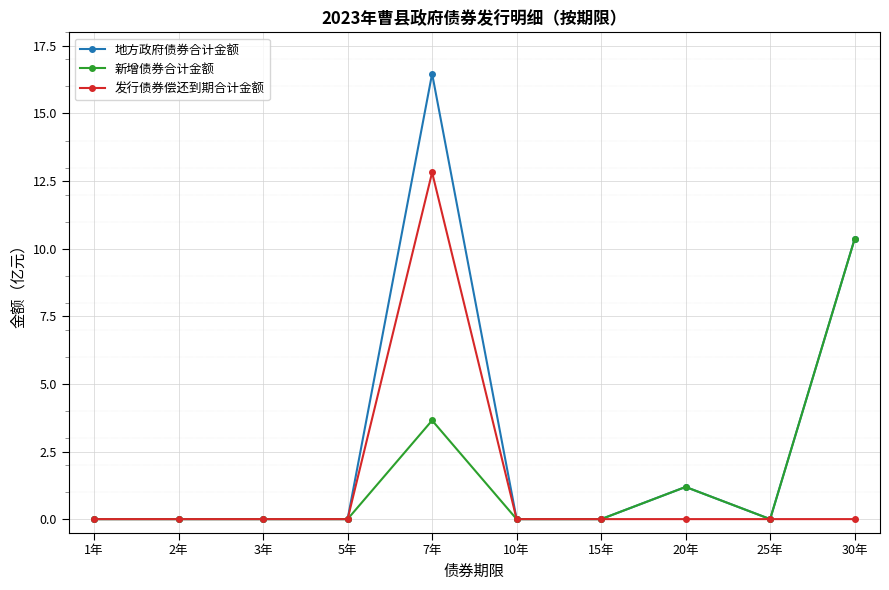

The 地方政府债券合计金额 series shows -10.9 at 1年. True or false?

False